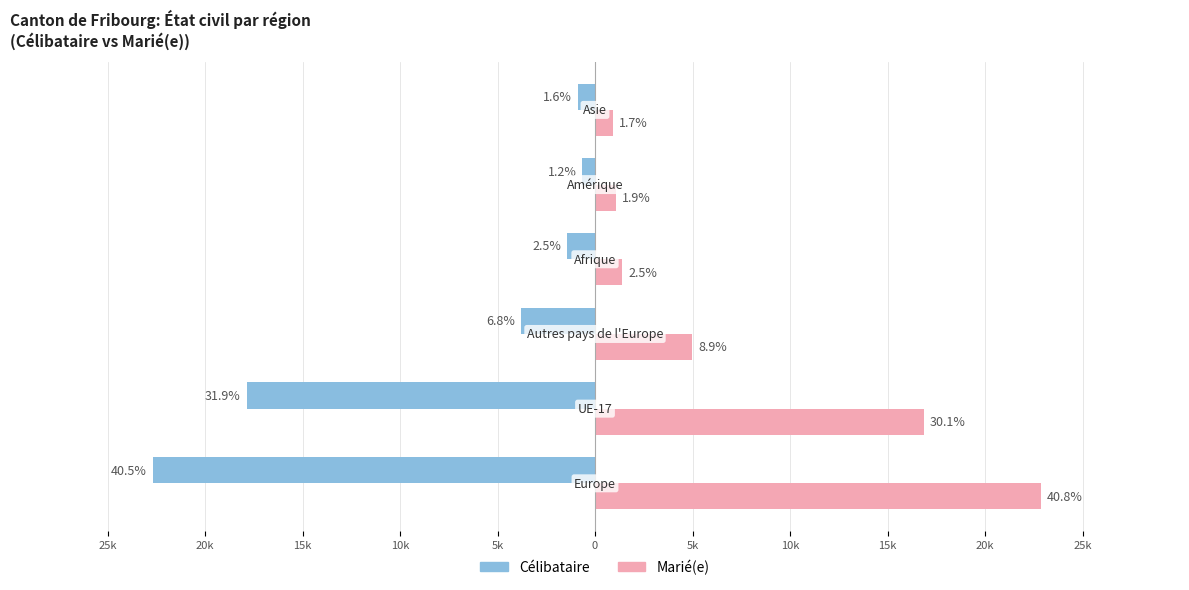

What is the difference between the maximum and minimum values in the Célibataire series?

22031